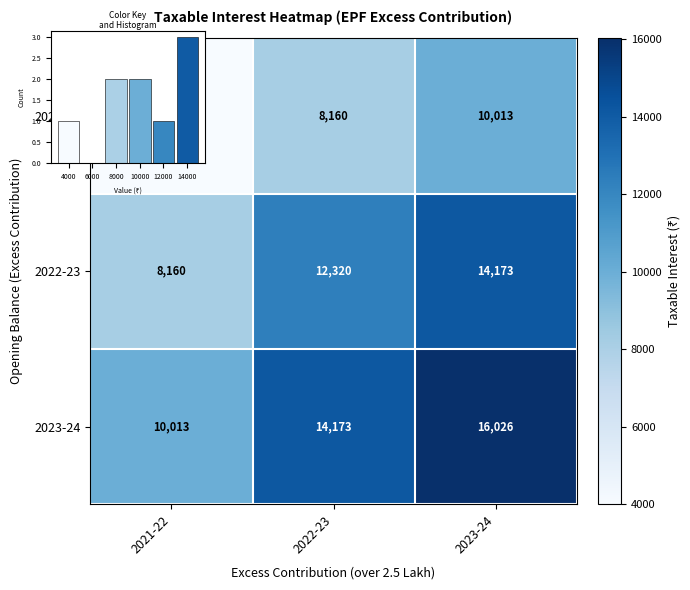

Where is 2023-24 nearest to the value 13019?

2022-23